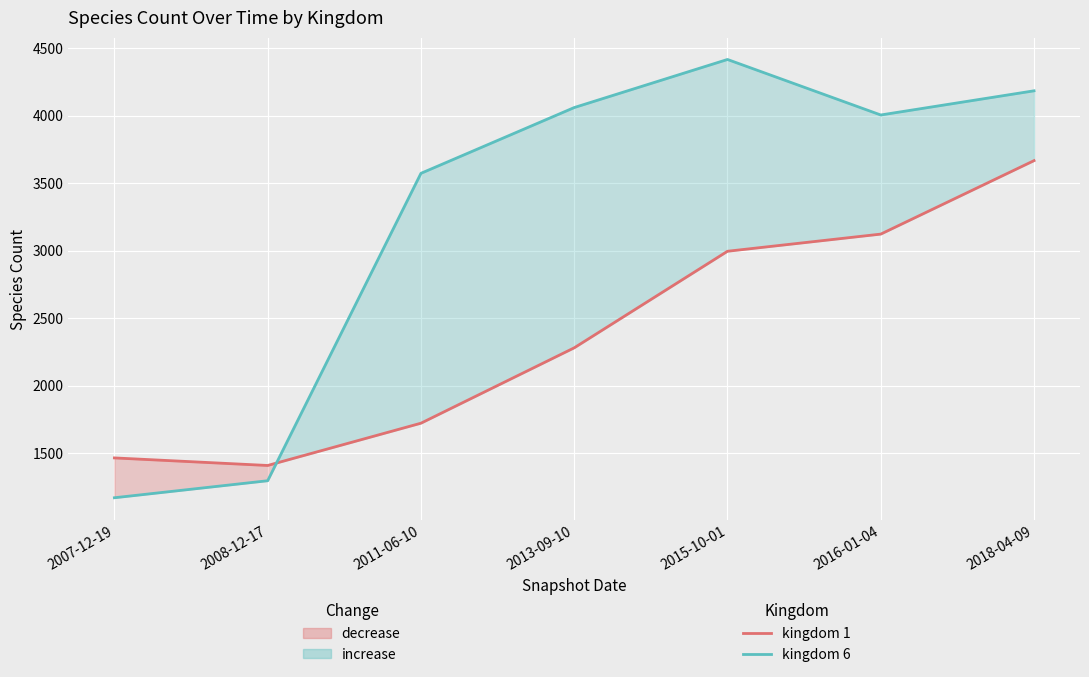

What is the difference between the highest and lowest values at 2018-04-09?

517